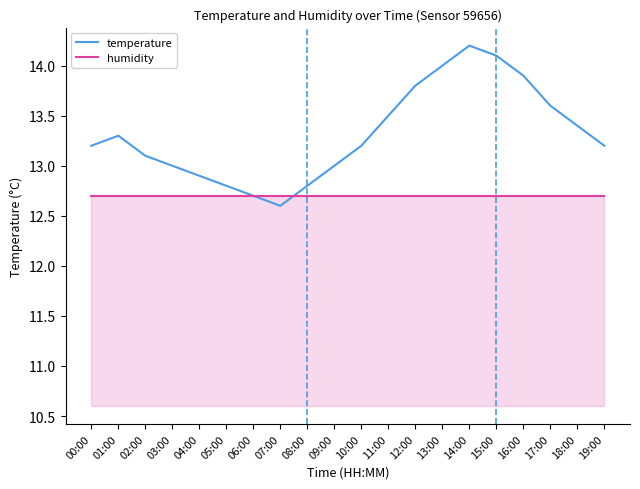

What position from the right is 10:00?

10